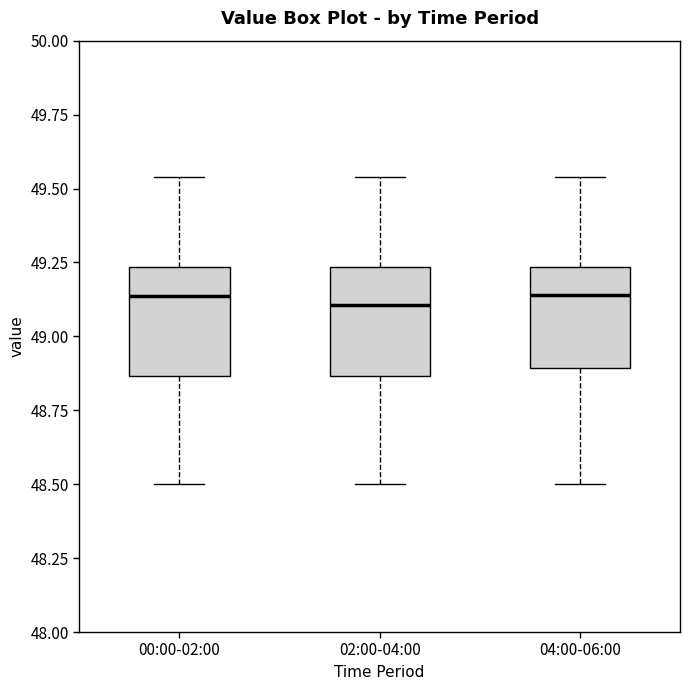

Where is the upper edge of the box for 00:00-02:00 on the y-axis? The values are not printed on the chart, so give them approximately, as read against the axis.

49.25